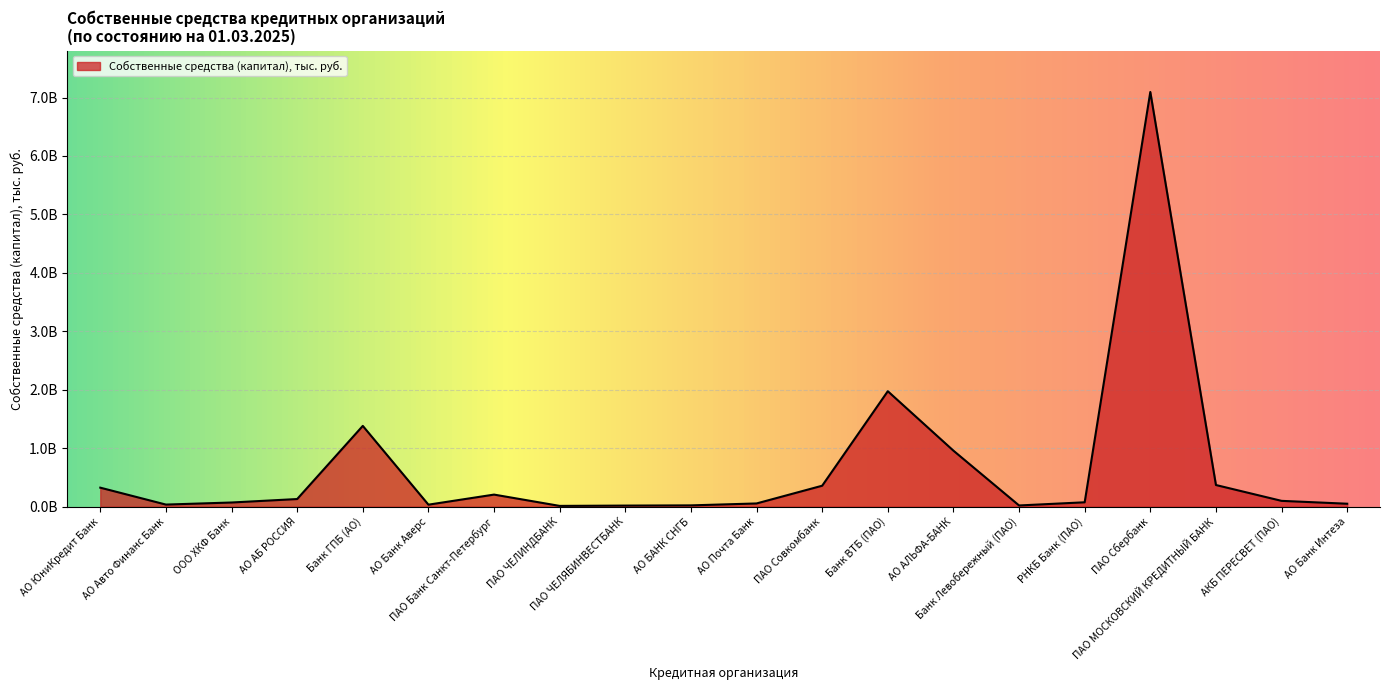

Reading right to left, list all the values displayed in this chart.

49720125	98844114	369909298	7095164378	74264337	20124002	957702239	1974812334	357835970	54365785	21541916	17895730	12576253	206063228	33616732	1381702558	129904535	70698917	35264097	324548265